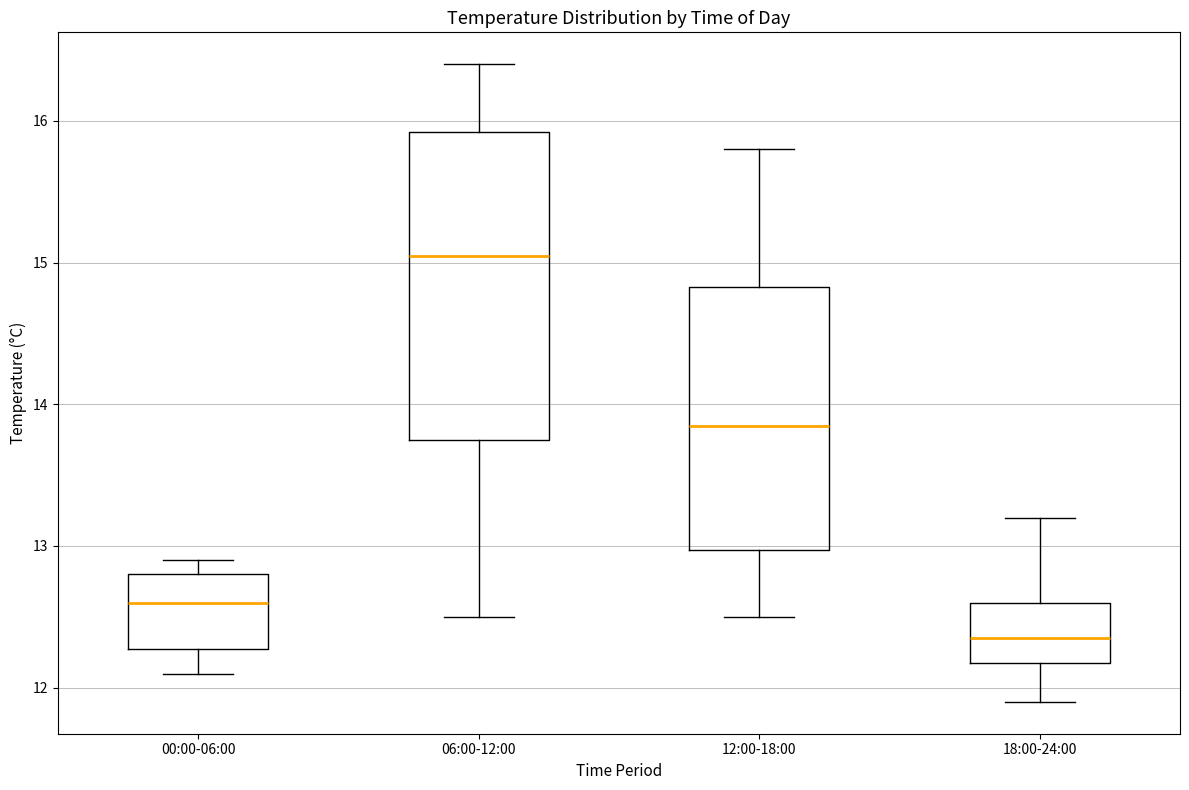

Reading left to right, read every box against the y-axis: the position of its median line, the range the box covers, and the ends of its whiskers. The values are not printed on the chart, so give them approximately, as read against the axis.

00:00-06:00: median 12.6, box 12.3 to 12.8, whiskers 12.1 to 12.9
06:00-12:00: median 15.1, box 13.8 to 15.9, whiskers 12.5 to 16.4
12:00-18:00: median 13.9, box 13.0 to 14.8, whiskers 12.5 to 15.8
18:00-24:00: median 12.4, box 12.2 to 12.6, whiskers 11.9 to 13.2